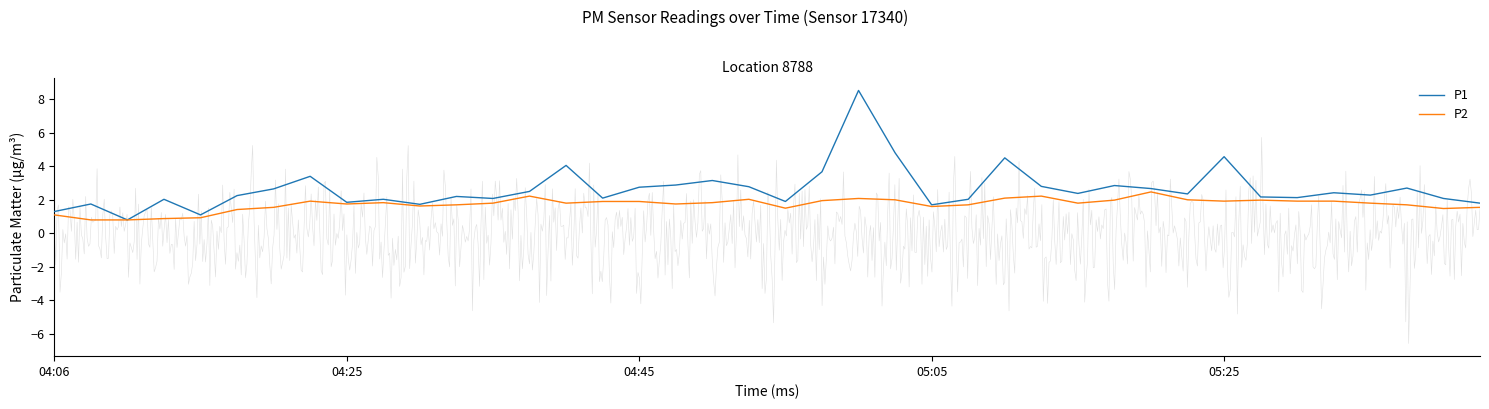

True or false: P2 has a value of 1.6 at 05:05.

True